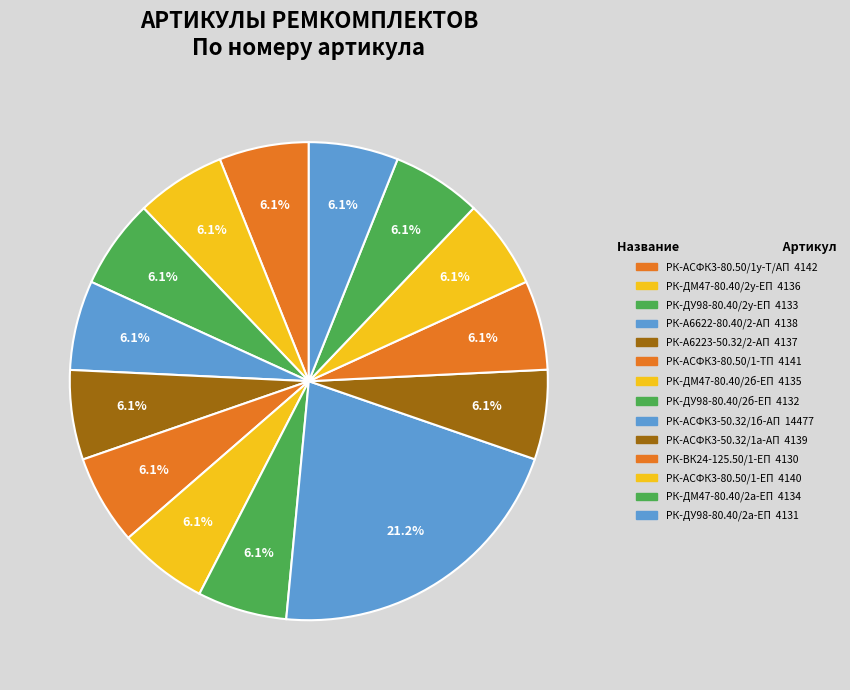

How many segments does this pie chart have?

14